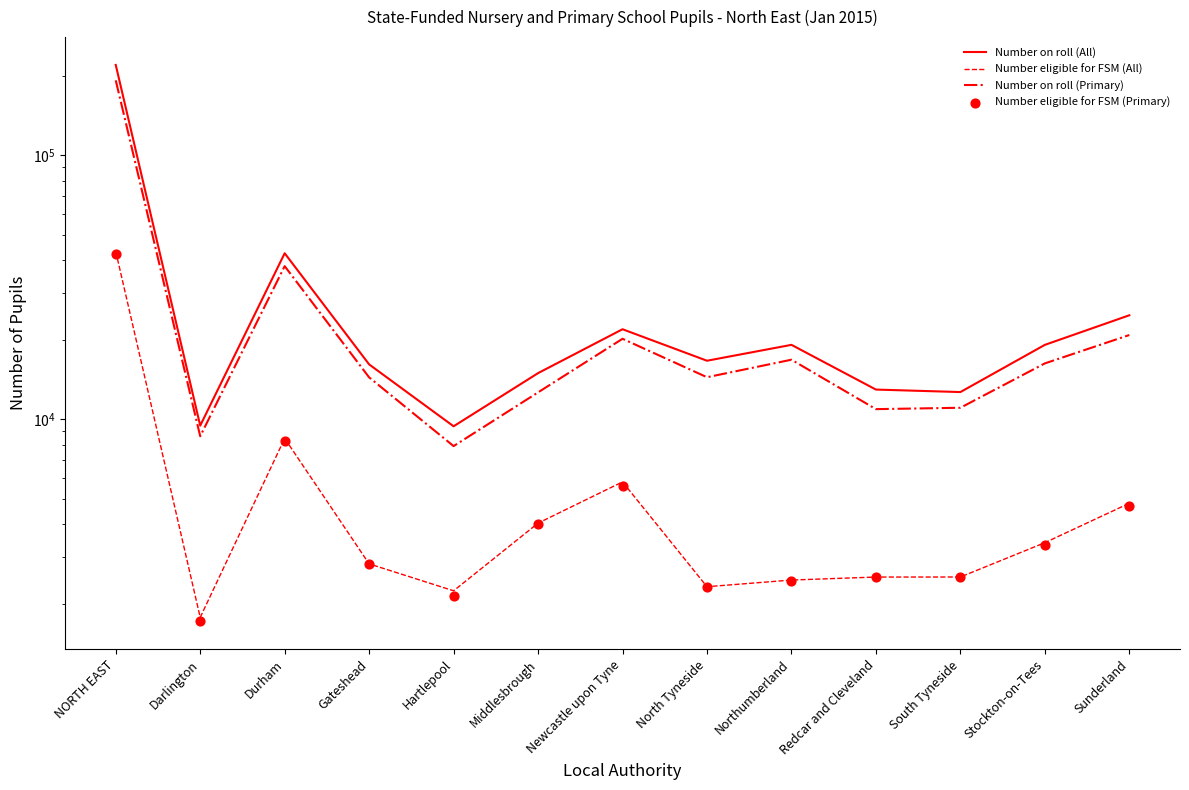

At which category is the sum across all series the highest?

NORTH EAST